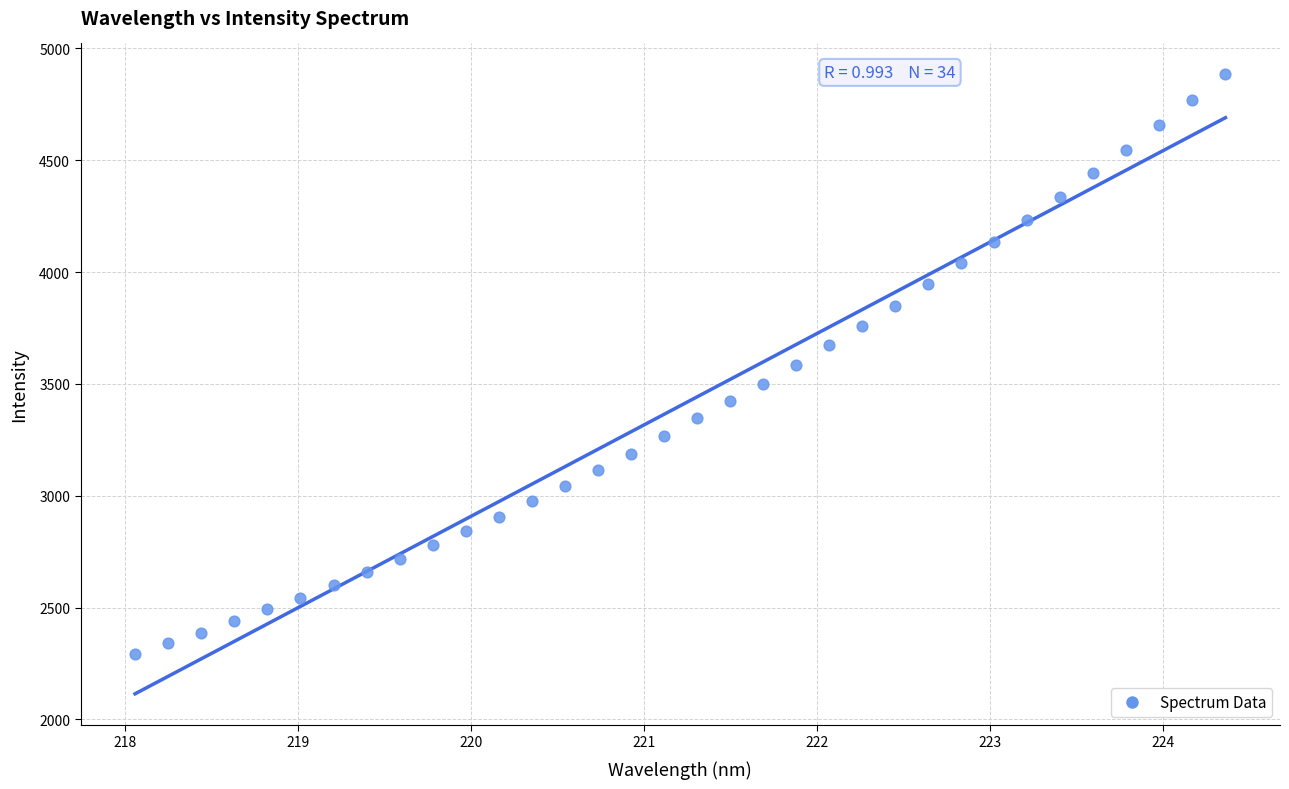

What is the range of X values (max minus min)?

6.3